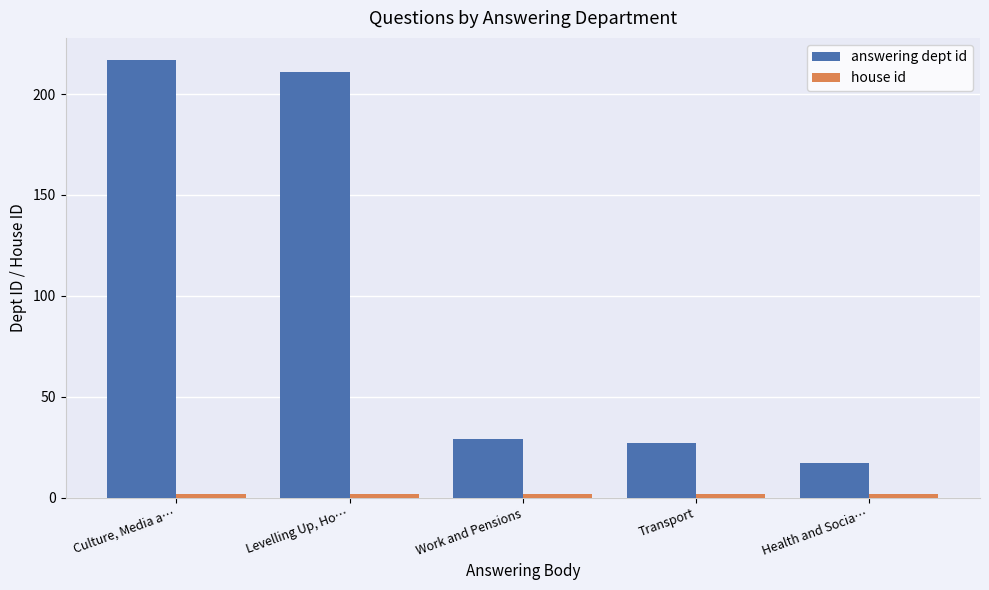

What is the total value across all series at Health and Socia…?

19